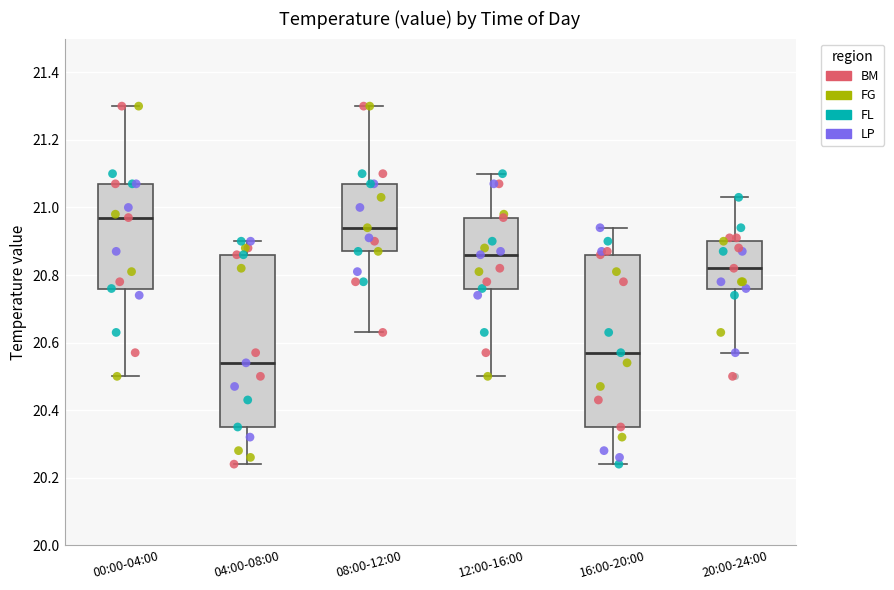

Where does the median line of the box for 00:00-04:00 sit on the y-axis? The values are not printed on the chart, so give them approximately, as read against the axis.

20.98